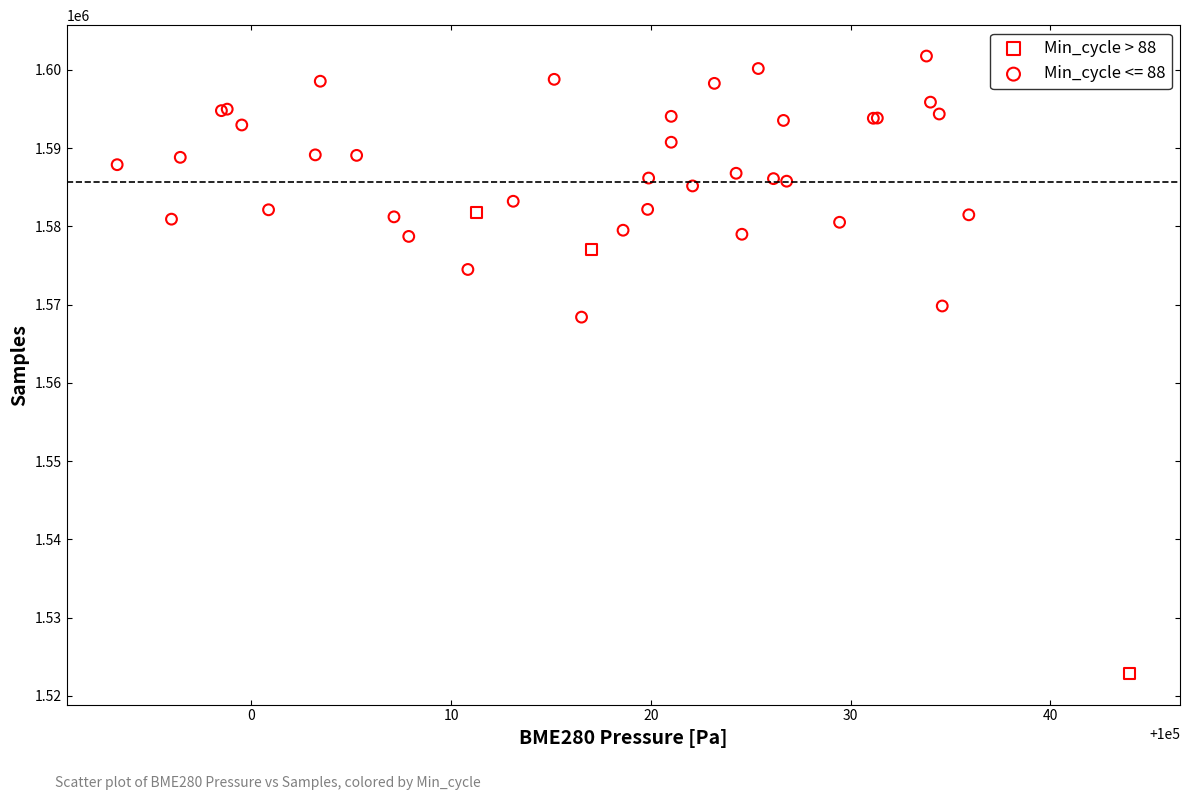

Which series reaches the minimum Y coordinate?

Min_cycle > 88